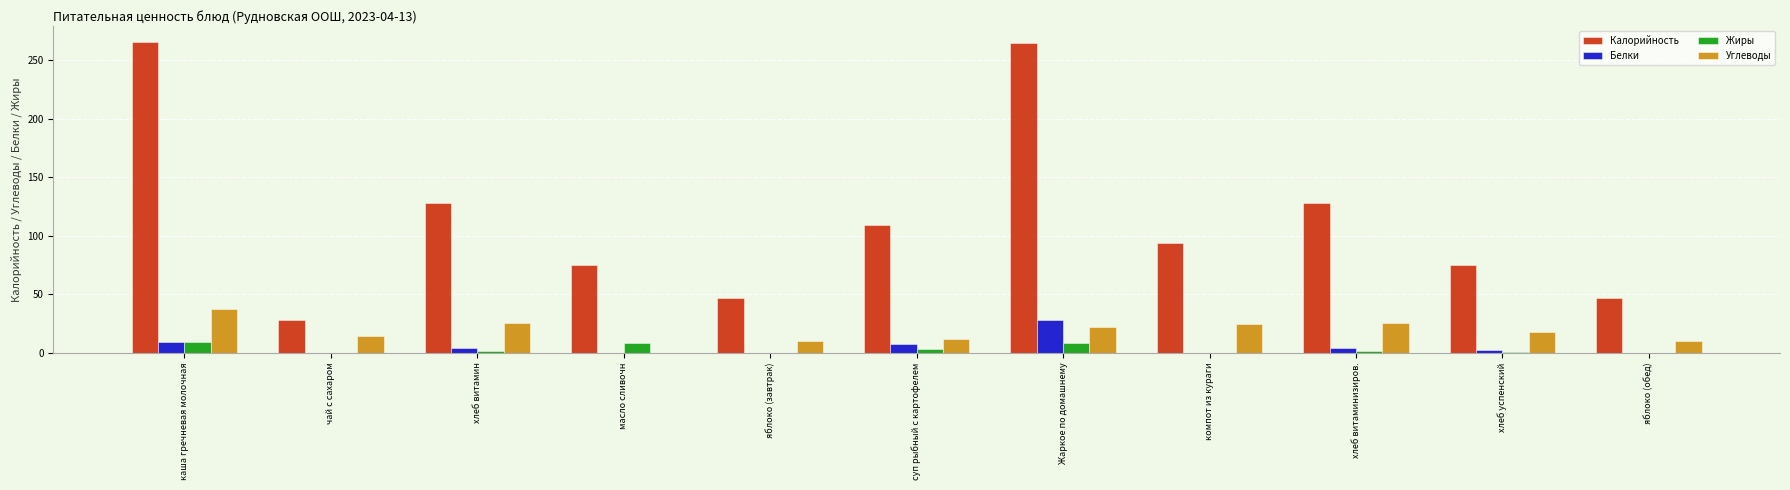

Is the value of Белки at каша гречневая молочная greater than the value of Калорийность at масло сливочн?

No